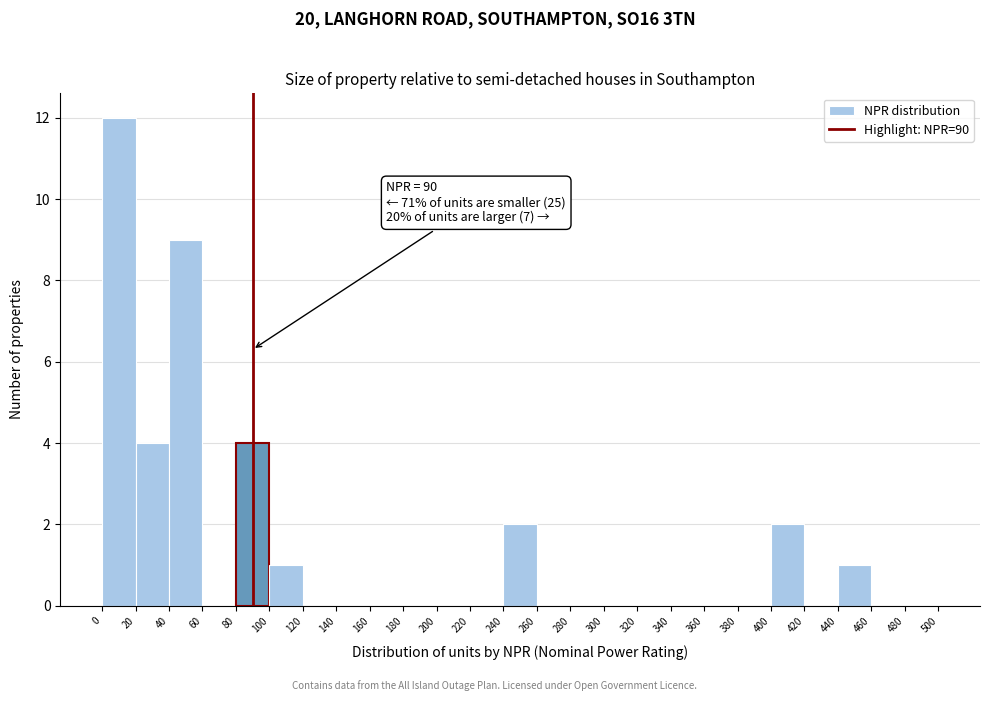

Over which range of the x-axis is the bar tallest?

0 to 20